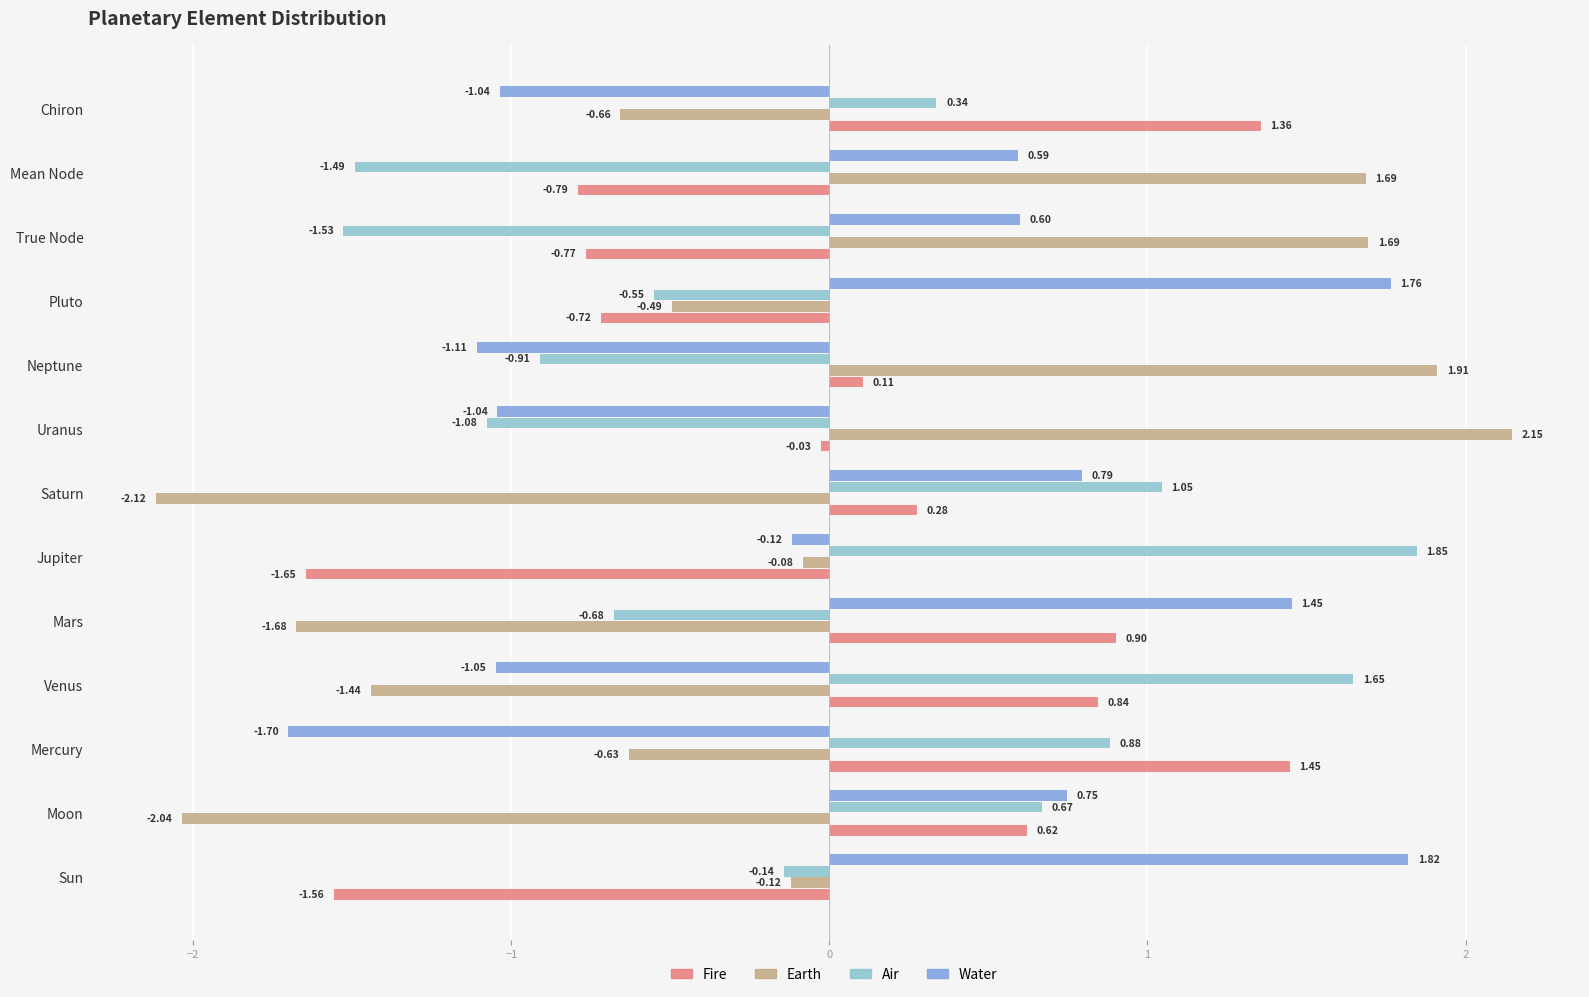

What is the spread (max minus min) of values at Moon?

2.8